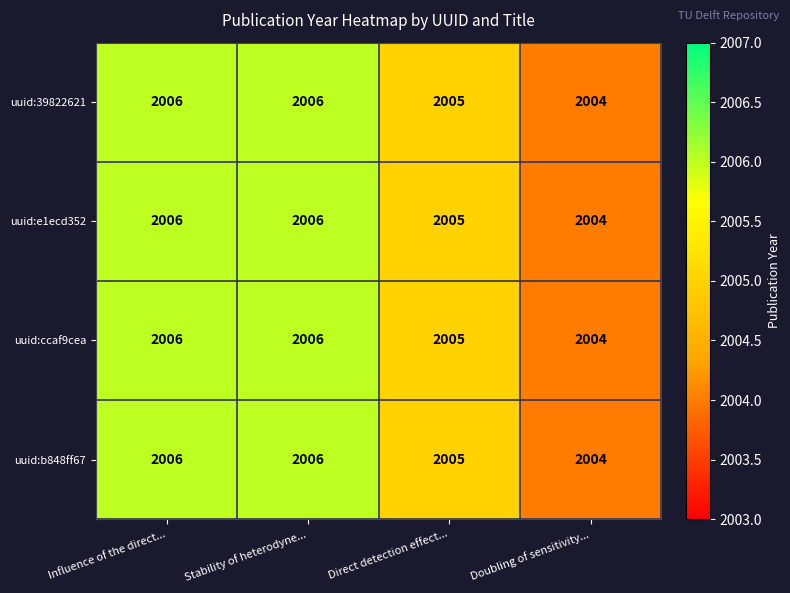

What is the maximum value shown in the chart?

2006